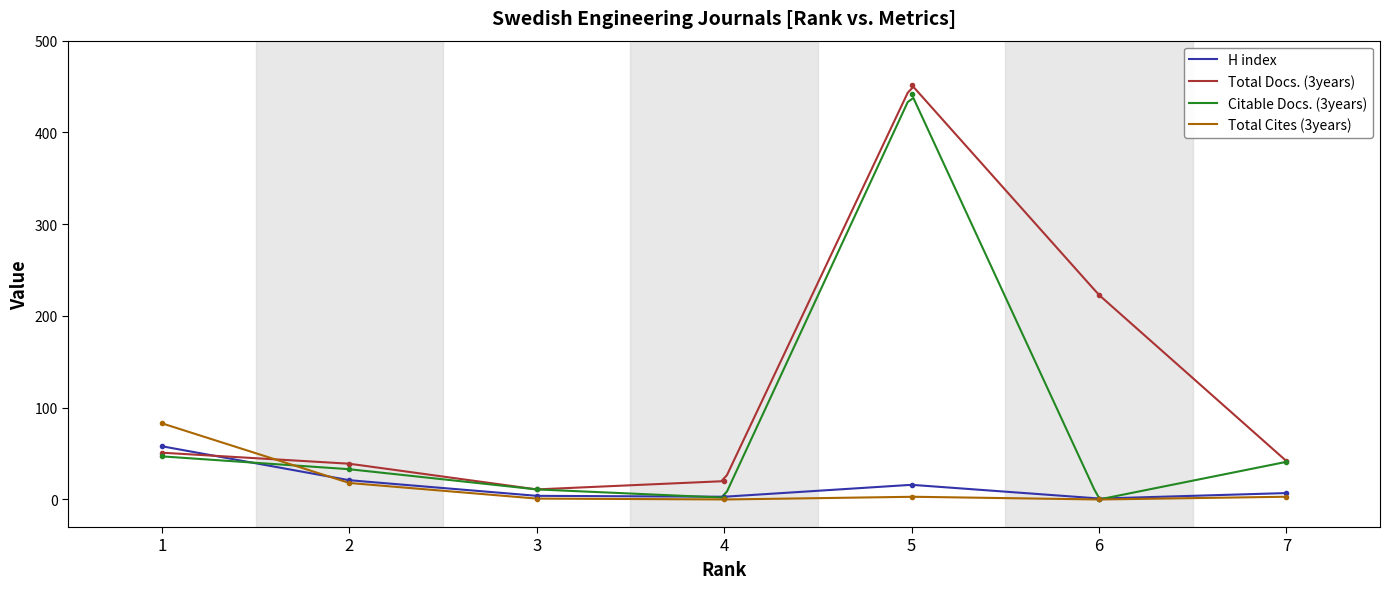

Which category has the highest value across all series?

5